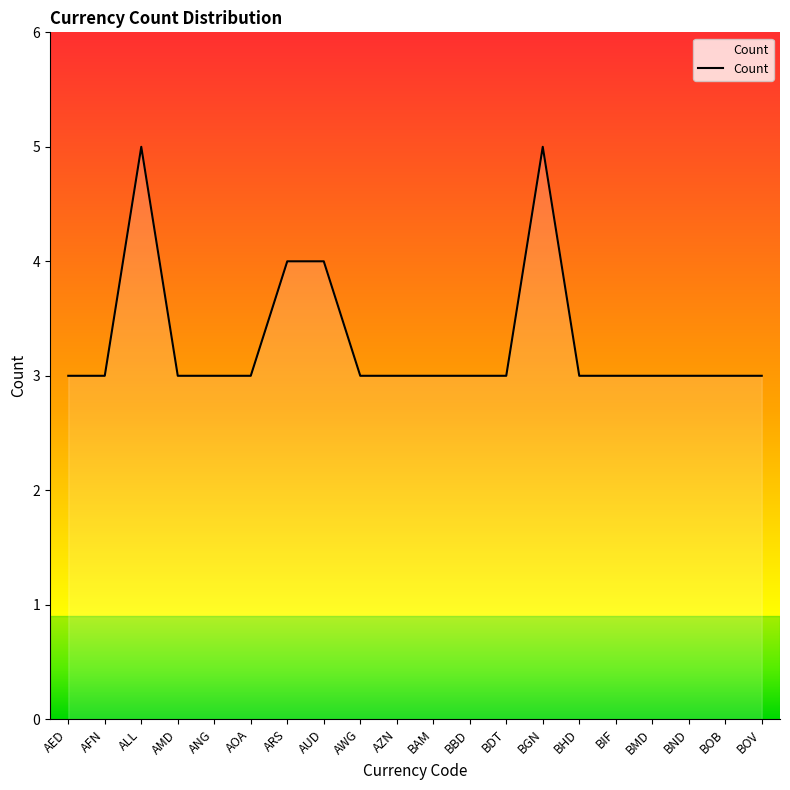

How many lines are shown in the chart?

1